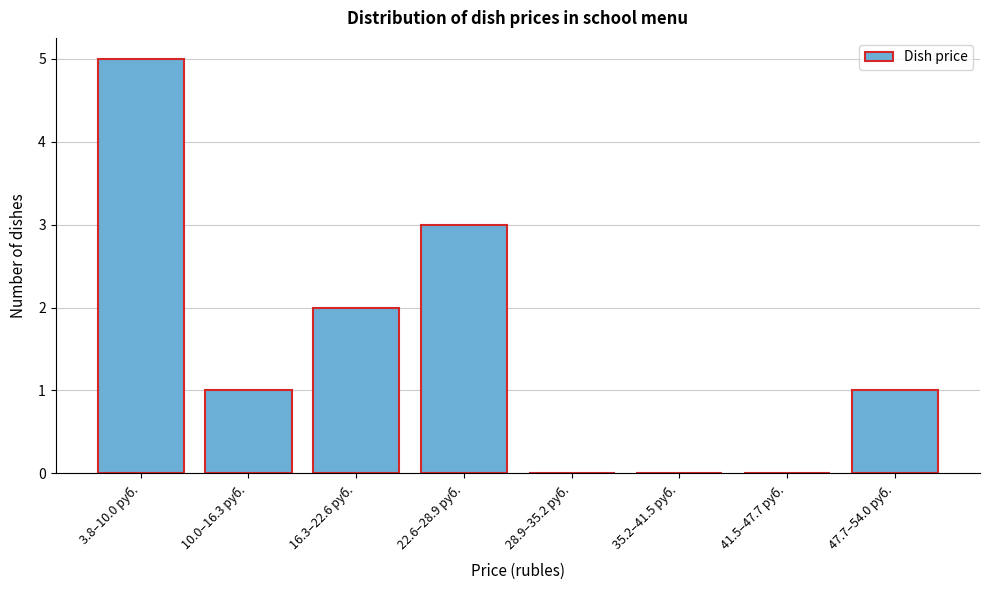

Reading left to right, extract all data points from this chart.

3.8–10.0 руб.=5	10.0–16.3 руб.=1	16.3–22.6 руб.=2	22.6–28.9 руб.=3	28.9–35.2 руб.=0	35.2–41.5 руб.=0	41.5–47.7 руб.=0	47.7–54.0 руб.=1